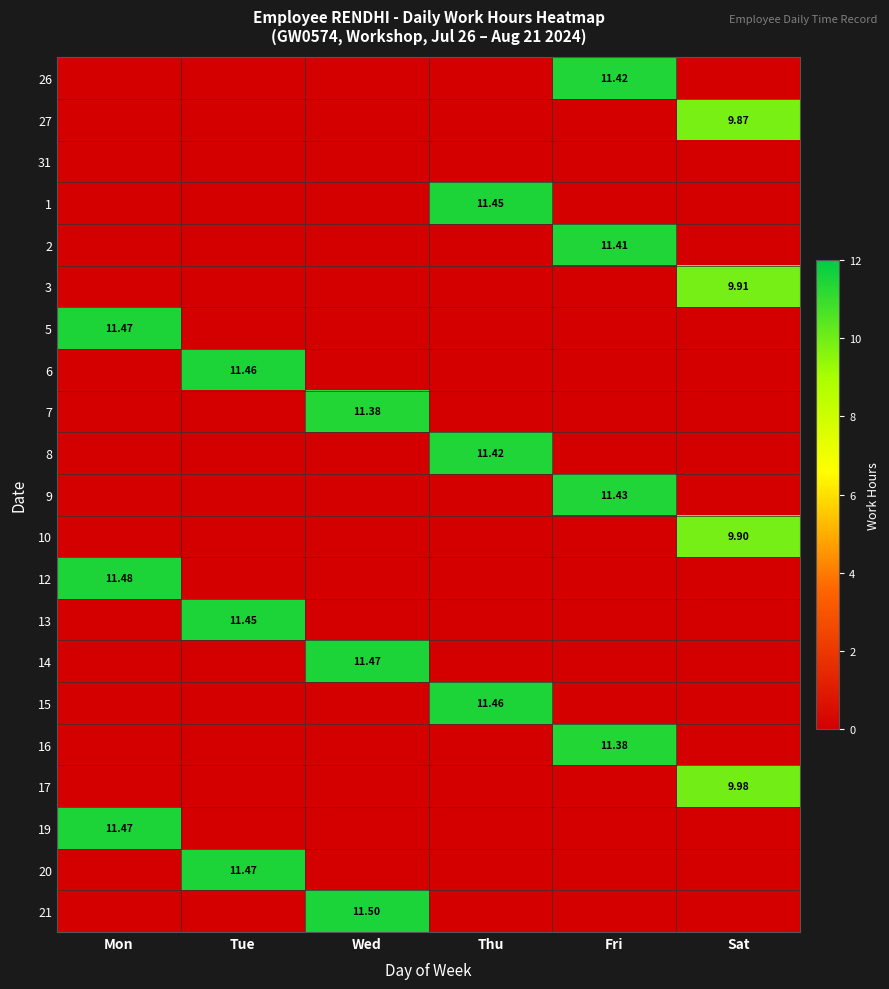

What is the total value across all series at Wed?

34.4